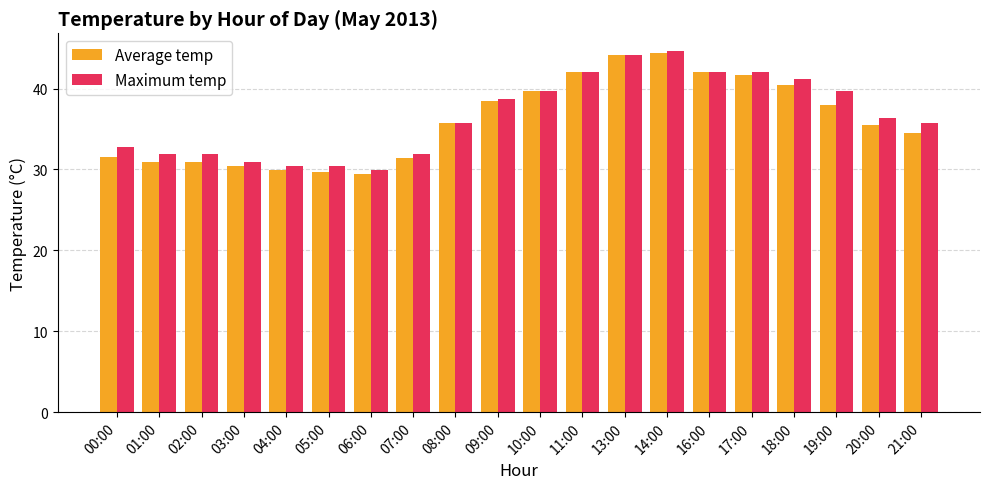

Count the number of categories in the chart.

20